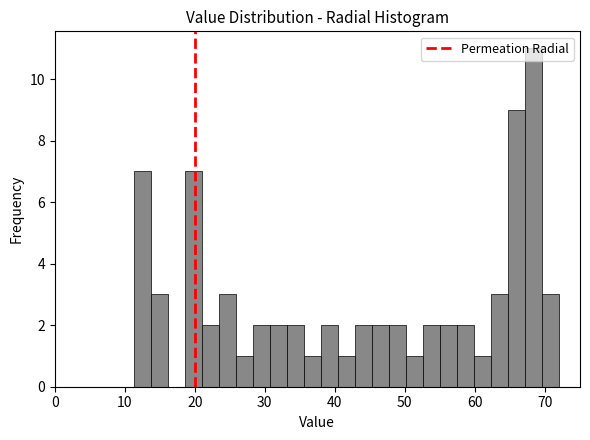

Around what value on the x-axis is the tallest bar? Give the approximate position of its centre, as read against the axis.

68